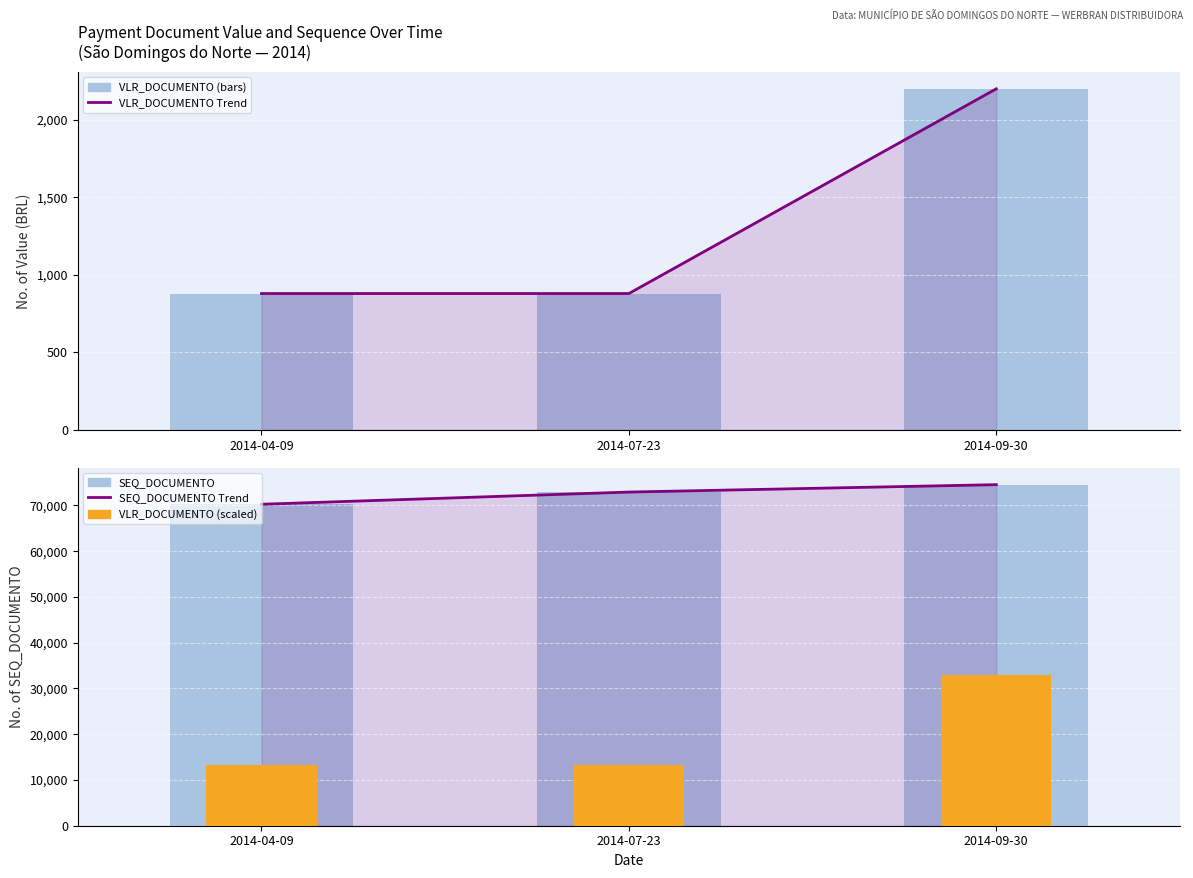

At how many categories does at least one series exceed 43955?

3